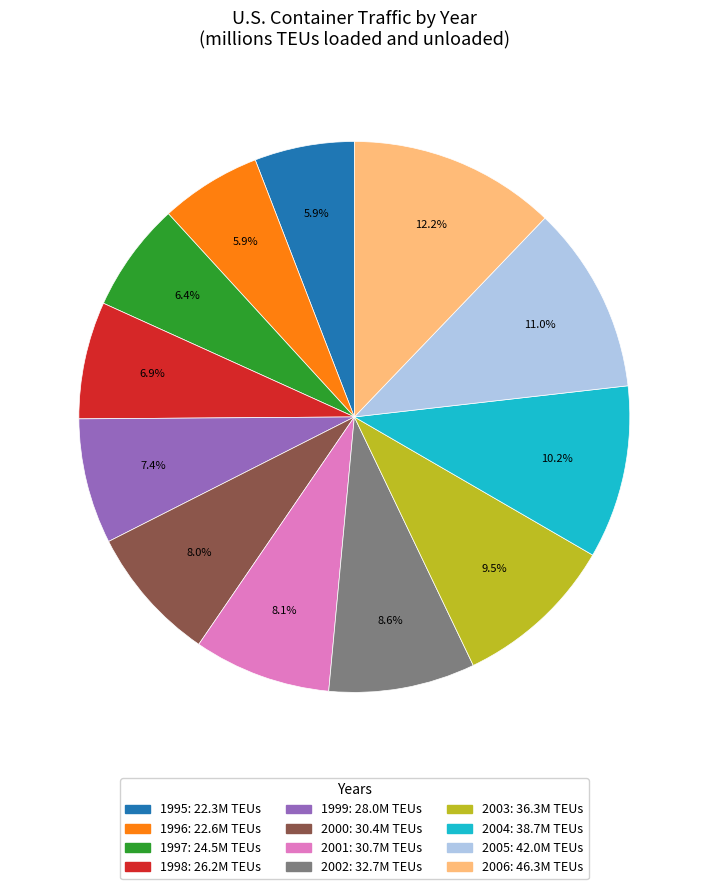

What is the largest slice in the pie chart?

2006